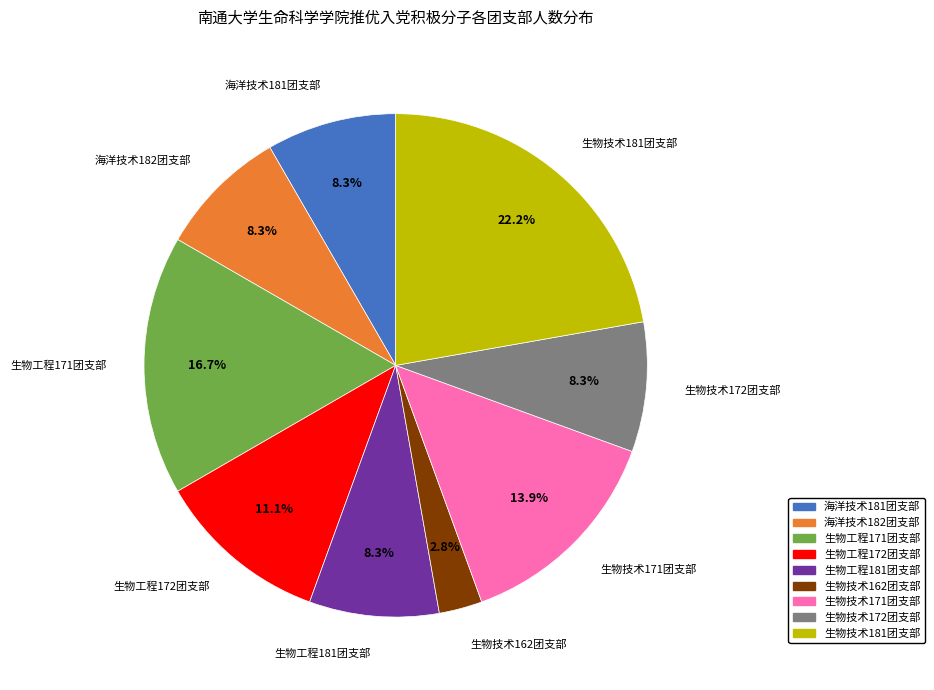

To the nearest percent, what is the difference between the 海洋技术181团支部 and 生物工程171团支部 slice percentages?

8%